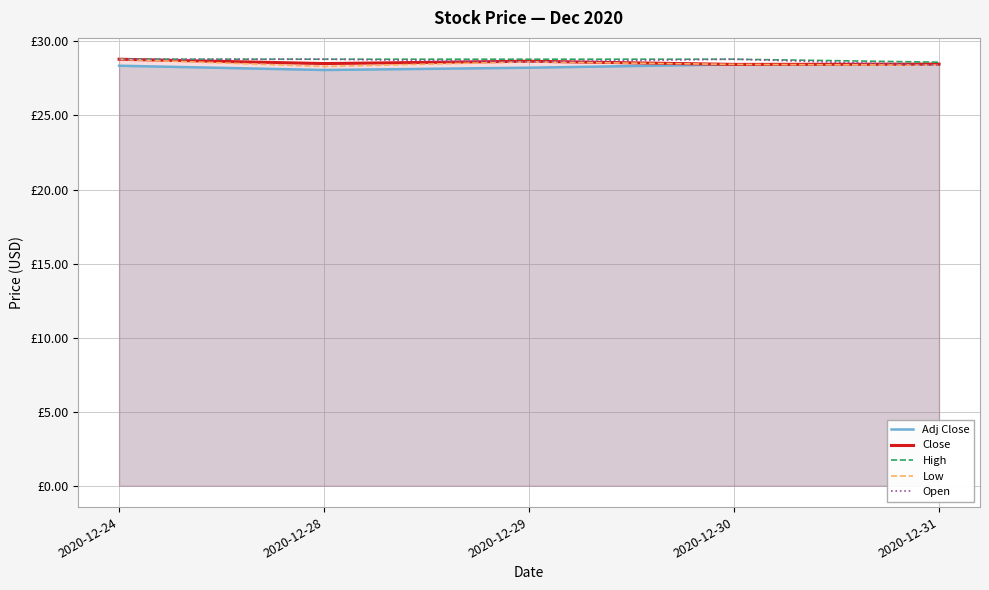

What is the value of the Low point at the 1st from the left?

28.8